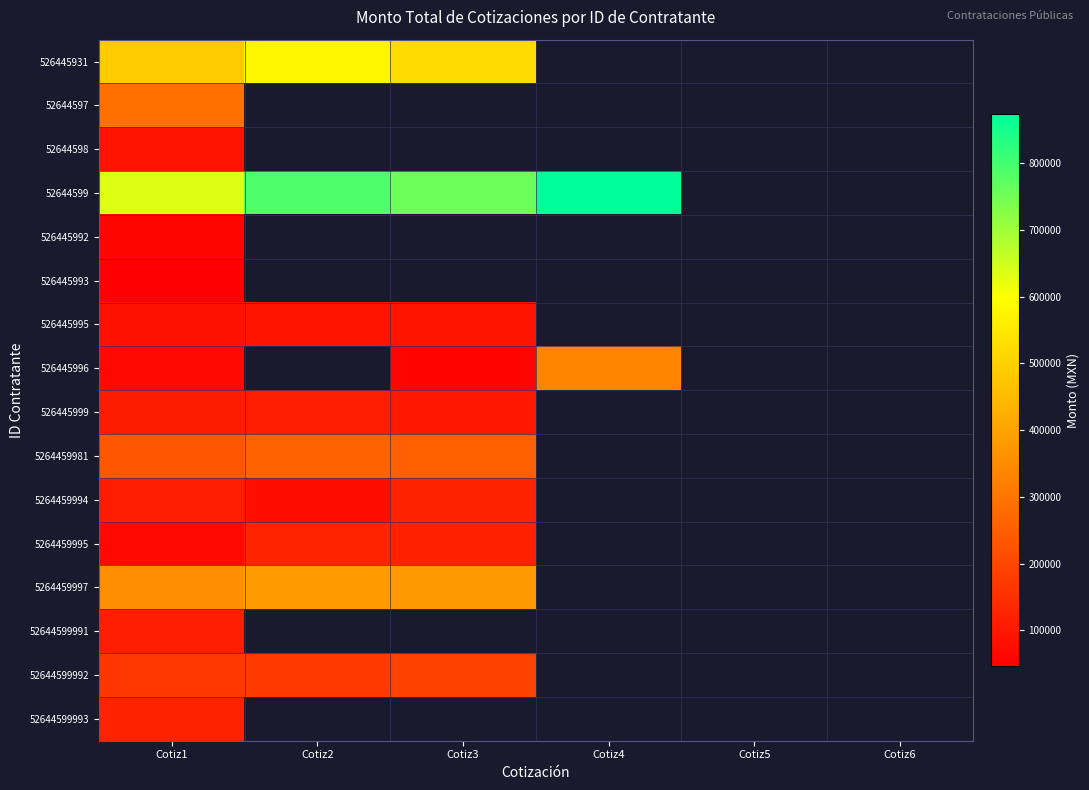

Is the value of 52644599992 at Cotiz3 greater than the value of 52644599 at Cotiz2?

No